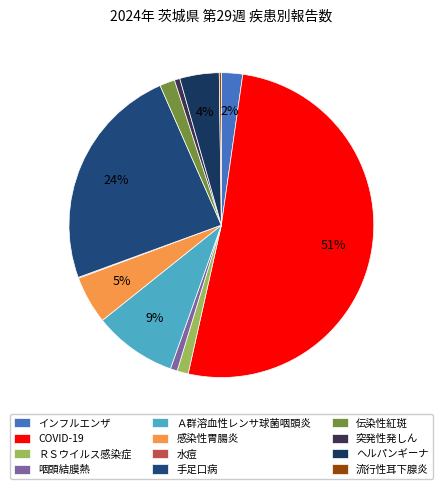

What is the largest slice in the pie chart?

COVID-19